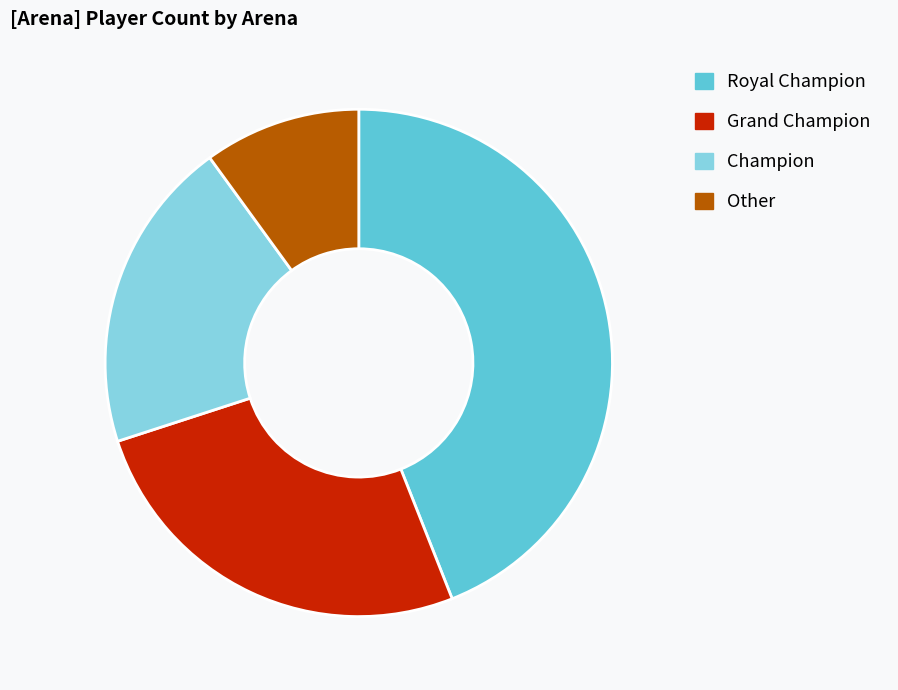

Is there a majority slice in this chart?

No